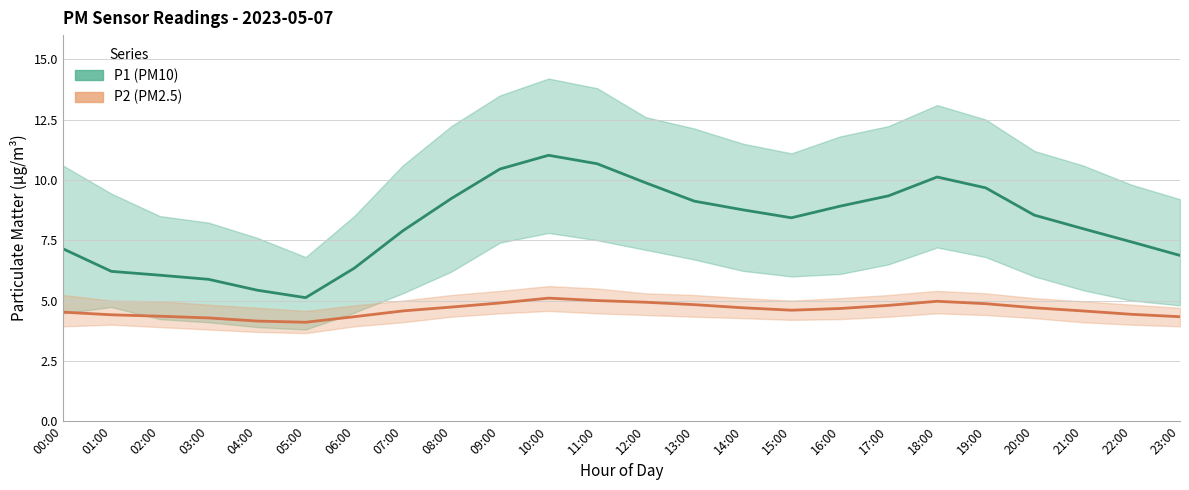

What is the difference between the second highest and second lowest values in the P2 (PM2.5) series?

0.8